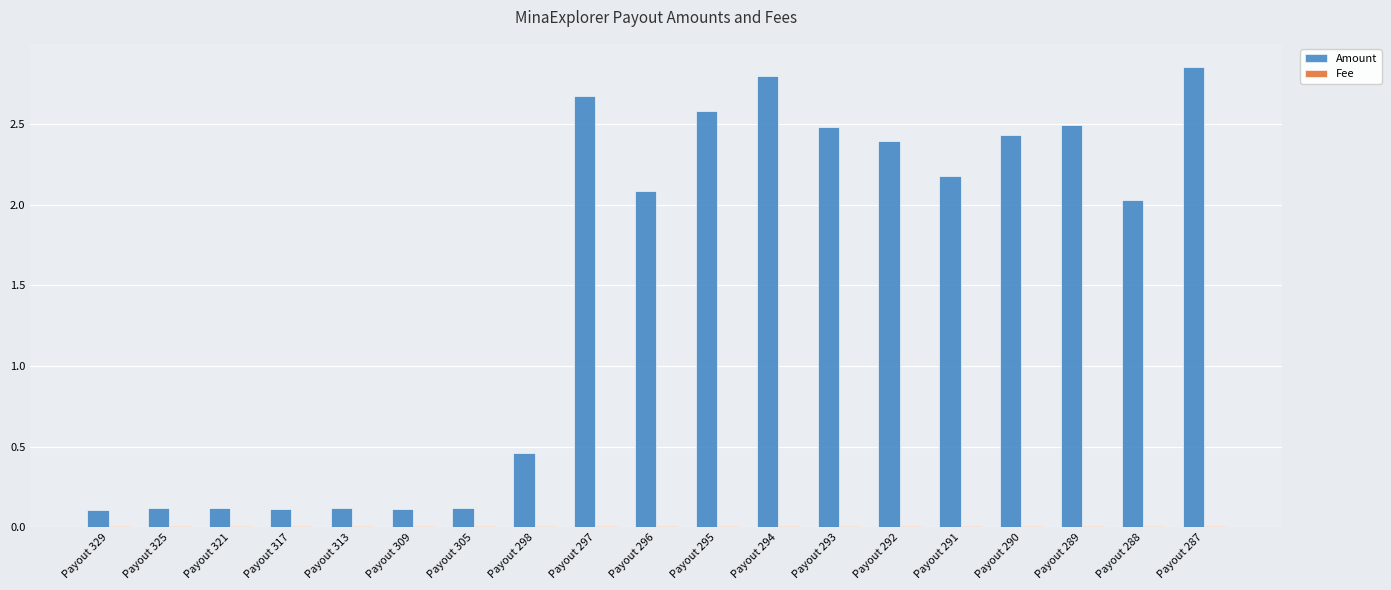

At which label is Amount closest to 1?

Payout 298